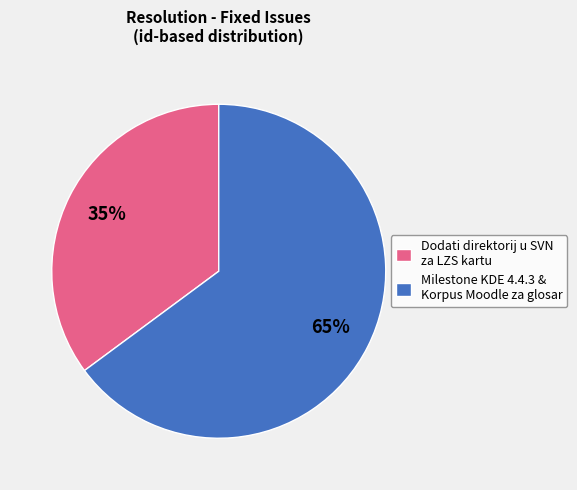

Combined, do Dodati direktorij u SVN za LZS kartu and Milestone KDE 4.4.3 & Korpus Moodle za glosar account for over 50%?

Yes